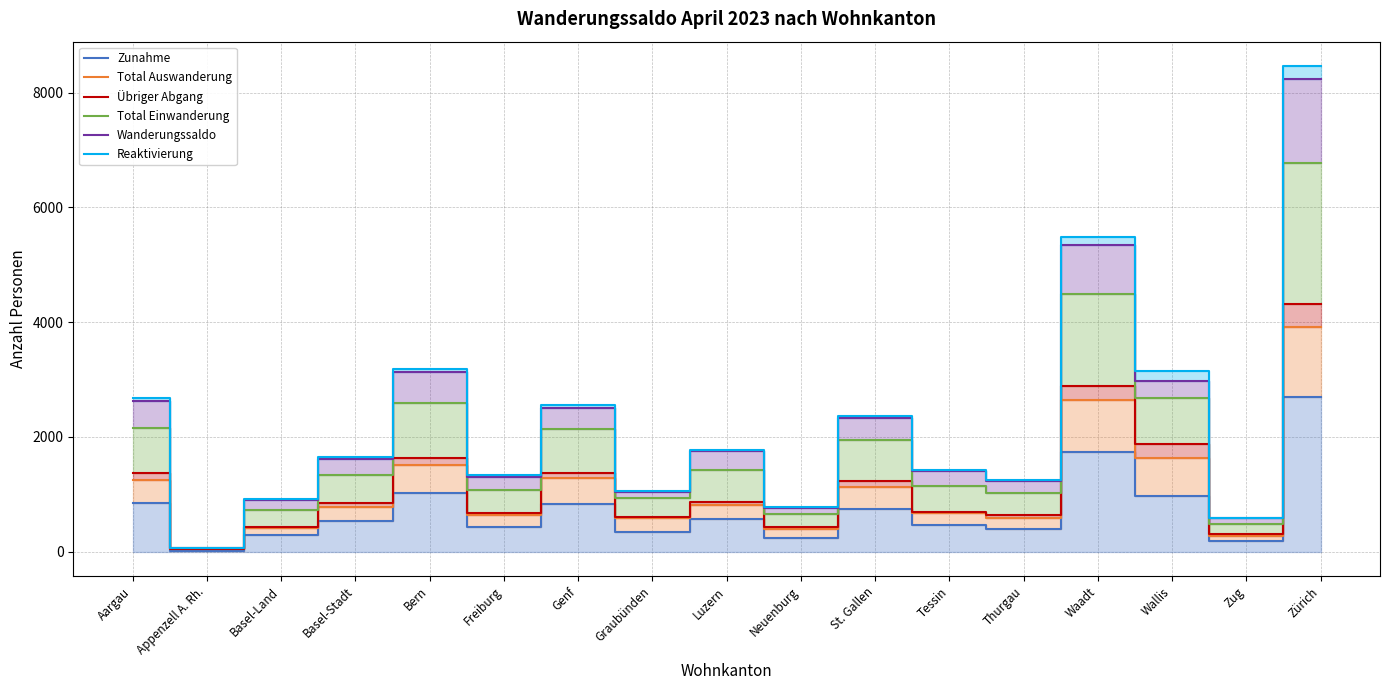

Which series changed the most between Thurgau and Zürich?

Reaktivierung